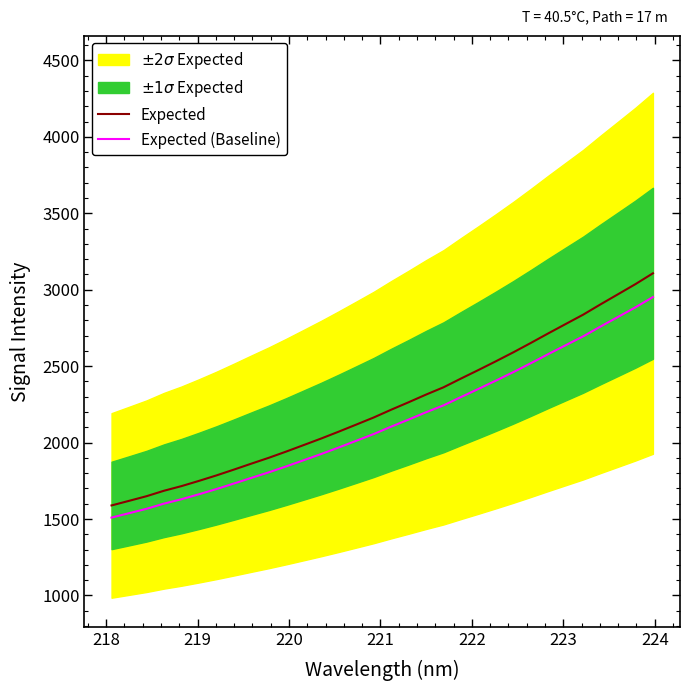

What is the sum of all Expected (Baseline) values?

68265.9